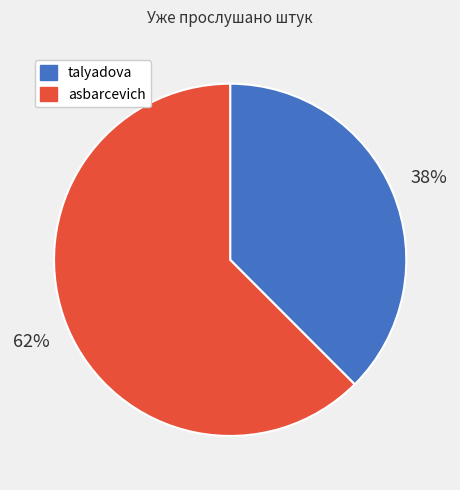

Between talyadova and asbarcevich, which is larger?

asbarcevich